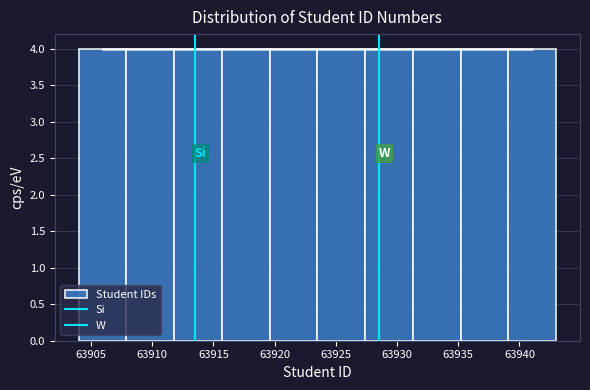

How tall is the bar that spans 63935.2 to 63939.1 on the x-axis? Neither the bar edges nor the heights are printed on the chart, so give them approximately, as read against the axes.

4